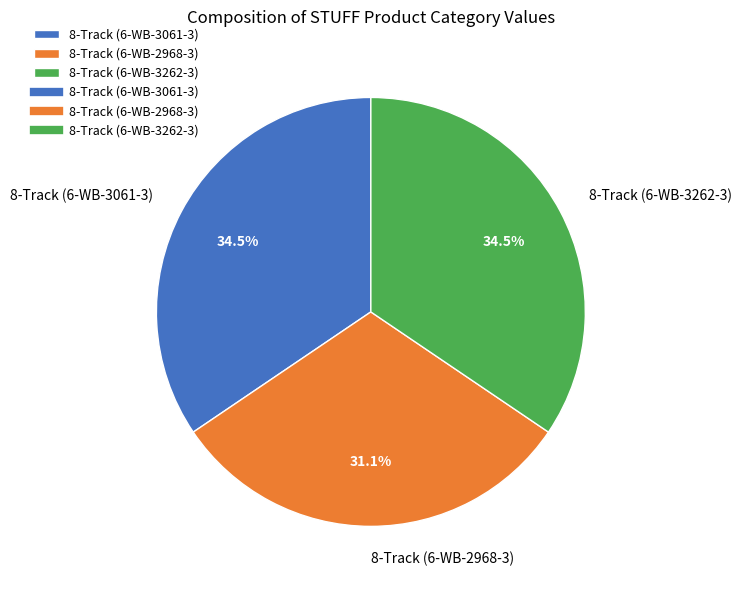

Combined, do 8-Track (6-WB-3262-3) and 8-Track (6-WB-3061-3) account for over 50%?

Yes